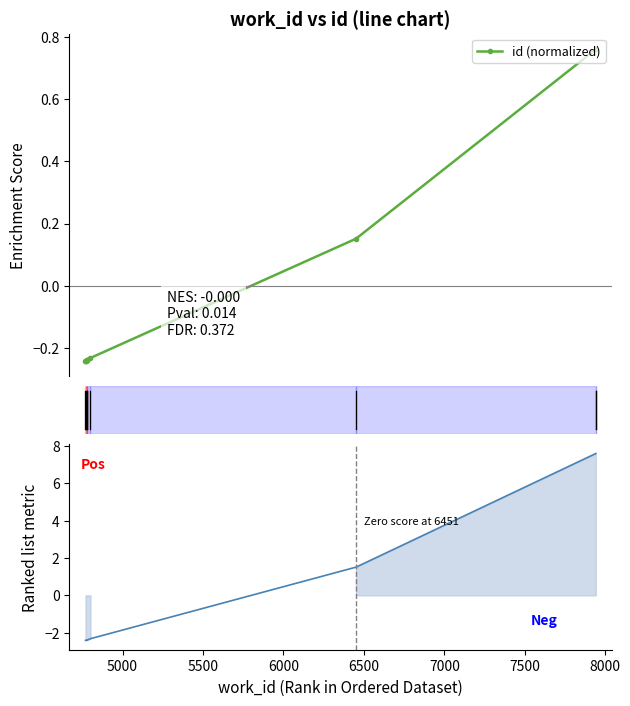

What is the maximum value for id (normalized)?

0.8